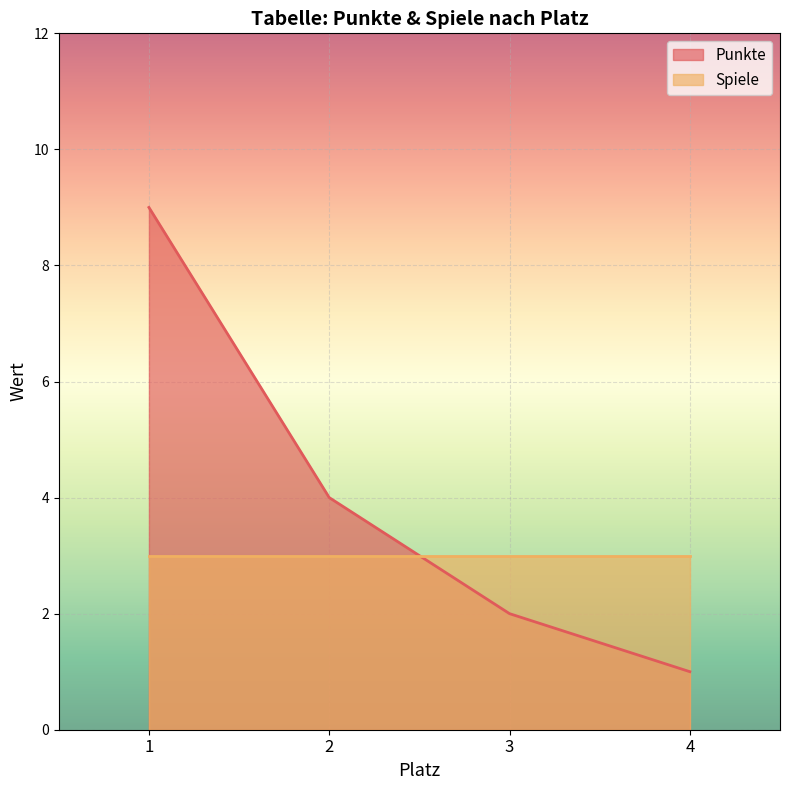

True or false: Punkte has more than 2 points higher than both neighbors.

False